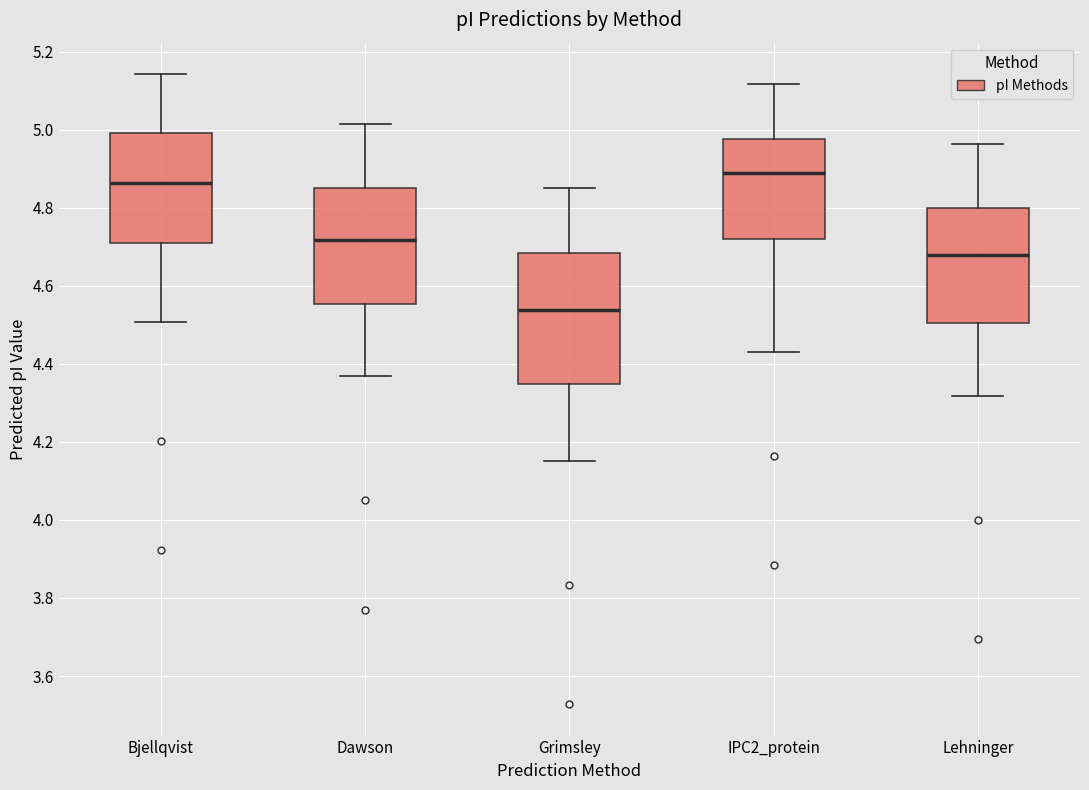

Which box is the tallest, from its lower edge to its upper edge?

Grimsley